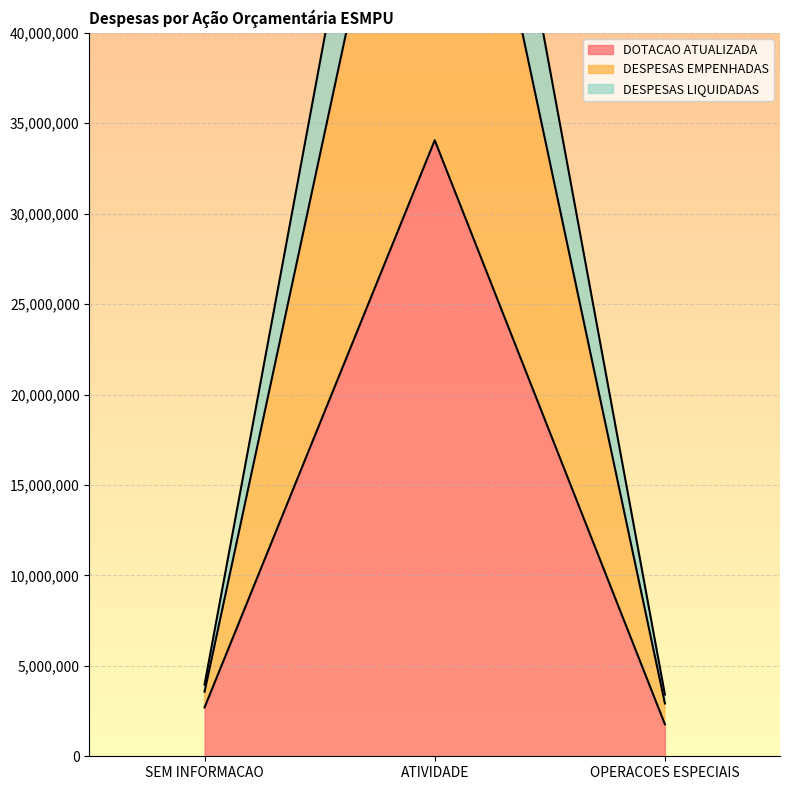

How many lines are shown in the chart?

3